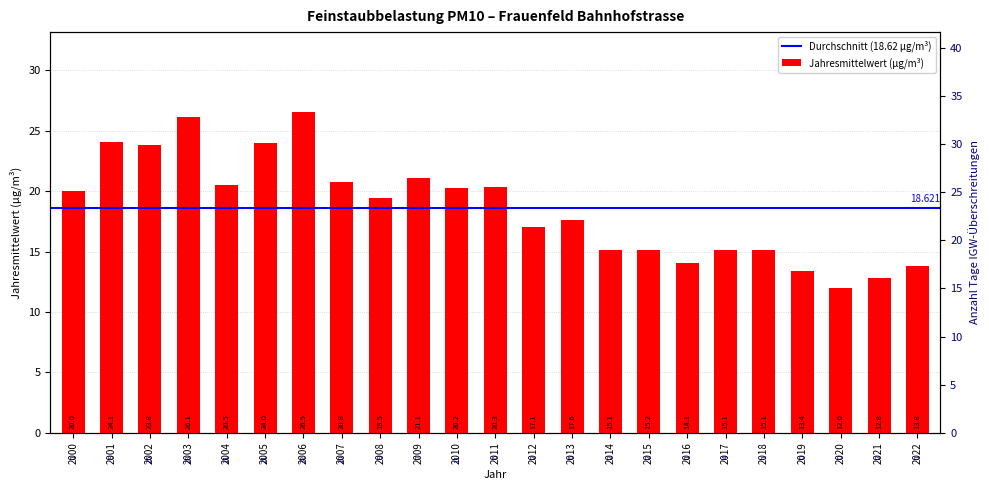

Rank the categories by value from lowest to highest.

2020, 2021, 2019, 2022, 2016, 2017, 2014, 2018, 2015, 2012, 2013, 2008, 2000, 2010, 2011, 2004, 2007, 2009, 2002, 2005, 2001, 2003, 2006